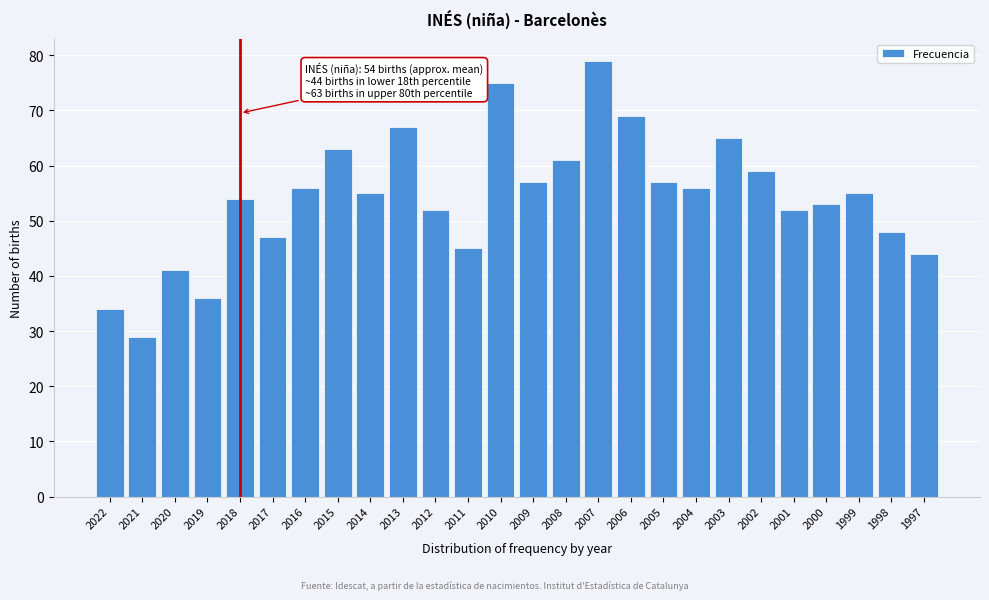

Reading left to right, extract all data points from this chart.

2022=34	2021=29	2020=41	2019=36	2018=54	2017=47	2016=56	2015=63	2014=55	2013=67	2012=52	2011=45	2010=75	2009=57	2008=61	2007=79	2006=69	2005=57	2004=56	2003=65	2002=59	2001=52	2000=53	1999=55	1998=48	1997=44